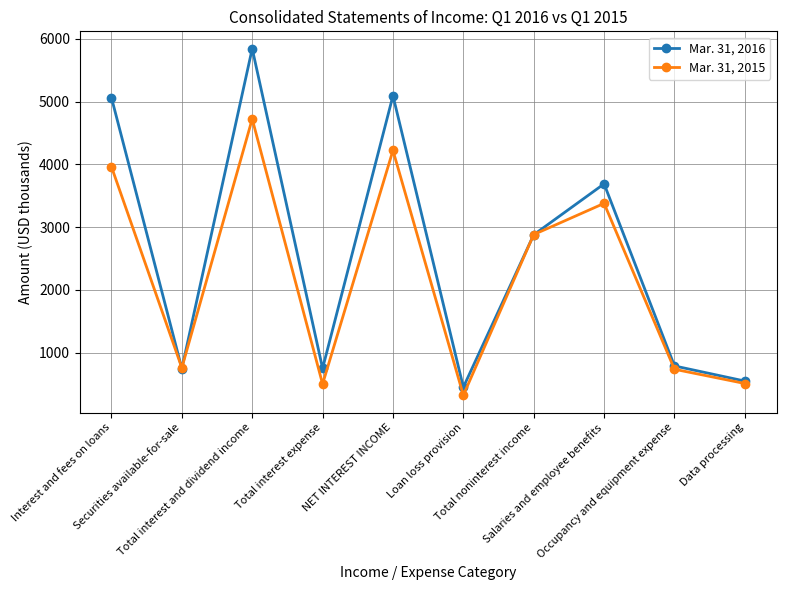

Between which two adjacent categories do Mar. 31, 2016 and Mar. 31, 2015 first intersect?

Interest and fees on loans and Securities available-for-sale